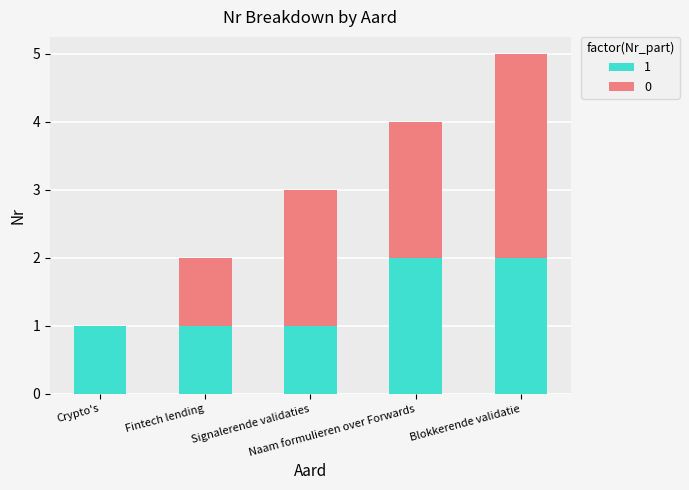

Count the number of categories in the chart.

5